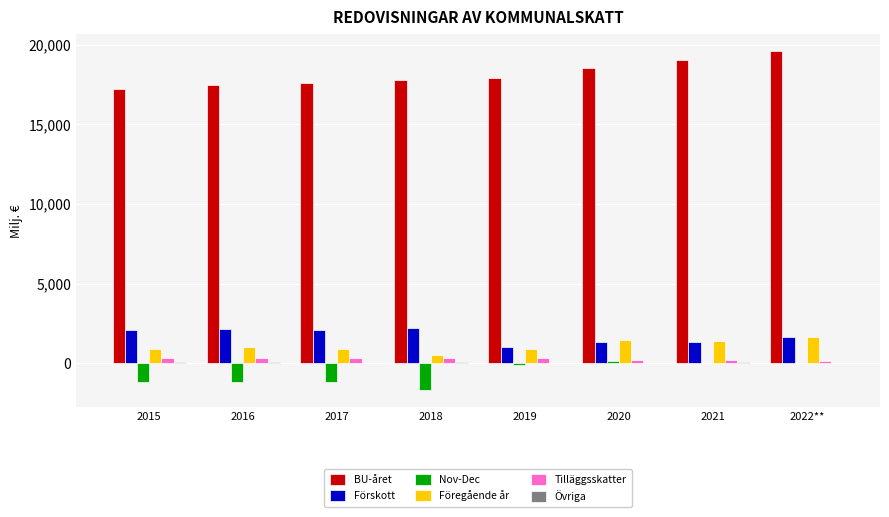

What is the sum of all BU-året values?

145105.7